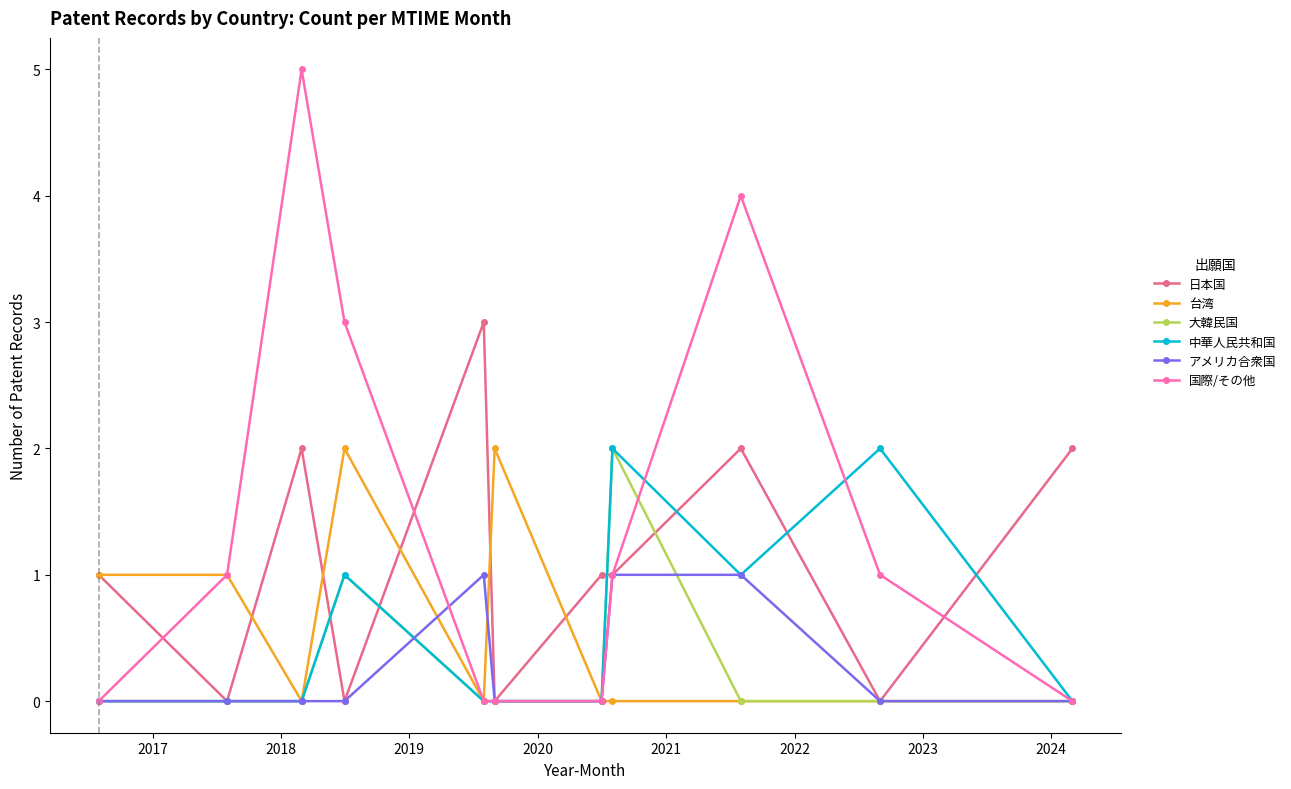

Which series has the largest total across all categories?

国際/その他